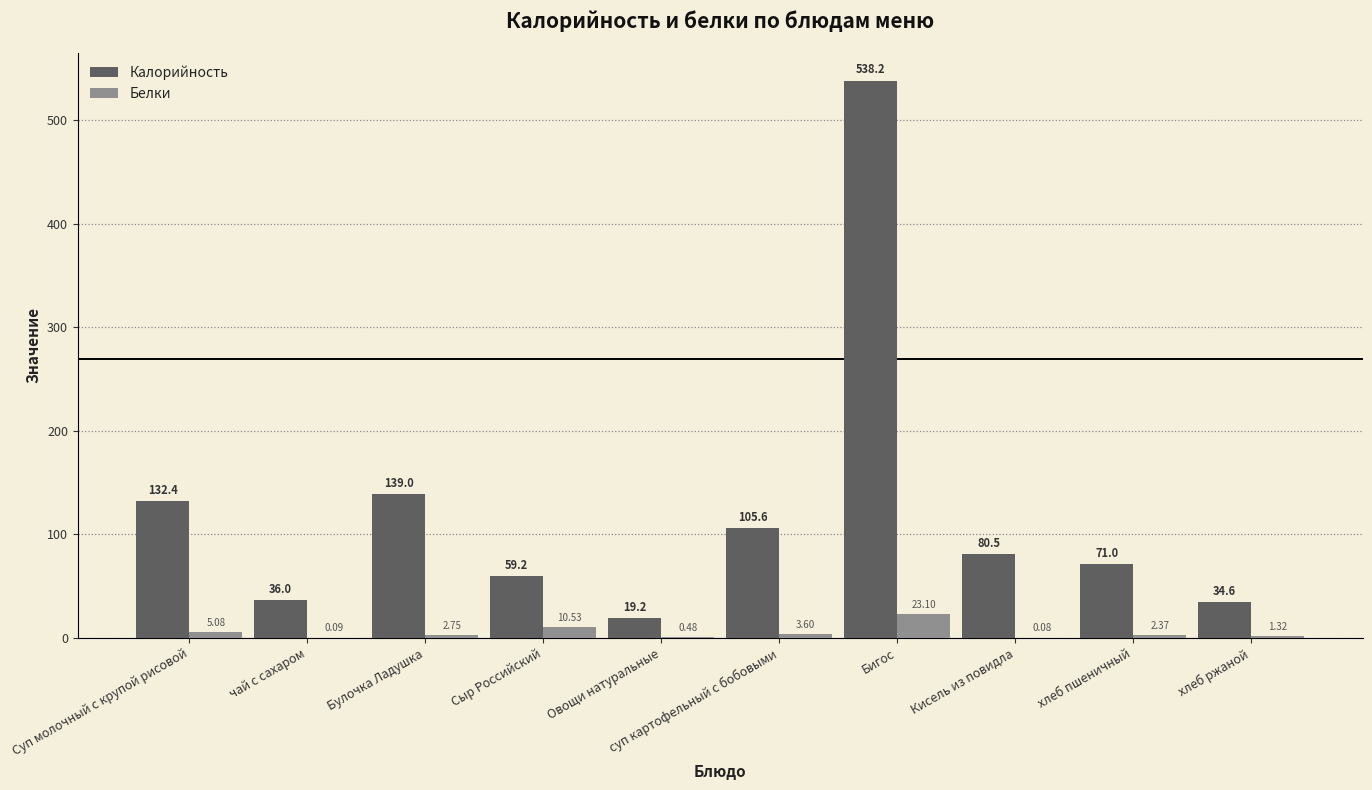

Which series has the largest total across all categories?

Калорийность